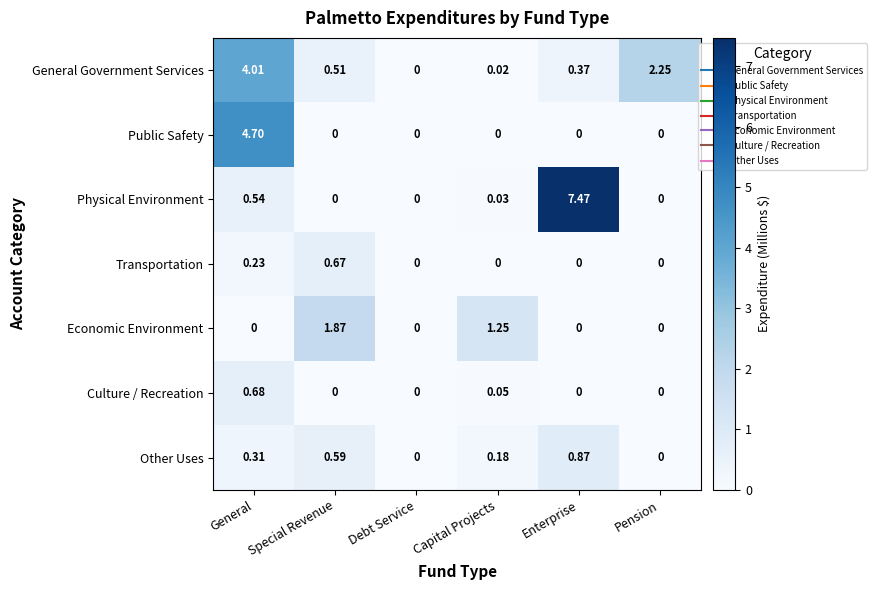

Which category has the highest value in the Culture / Recreation series?

General